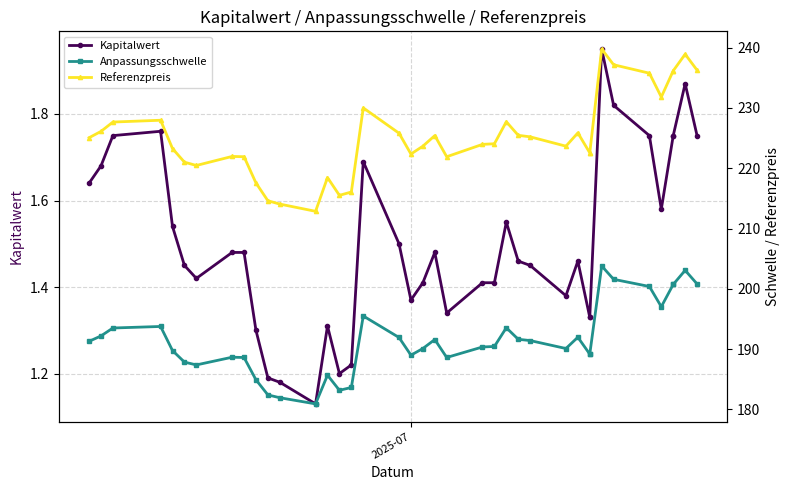

List the series in order of their peak value, highest first.

Referenzpreis, Anpassungsschwelle, Kapitalwert